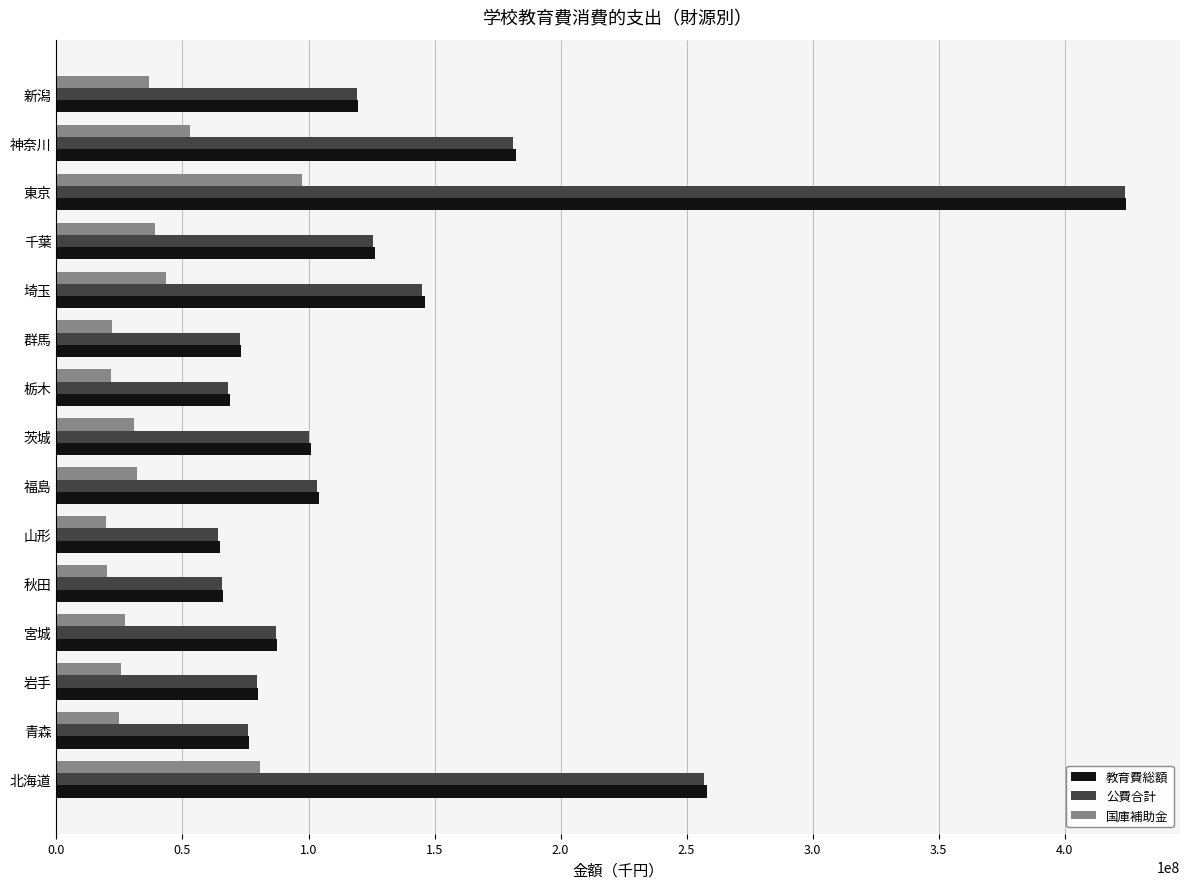

The 公費合計 series shows 86932051 at 宮城. True or false?

True